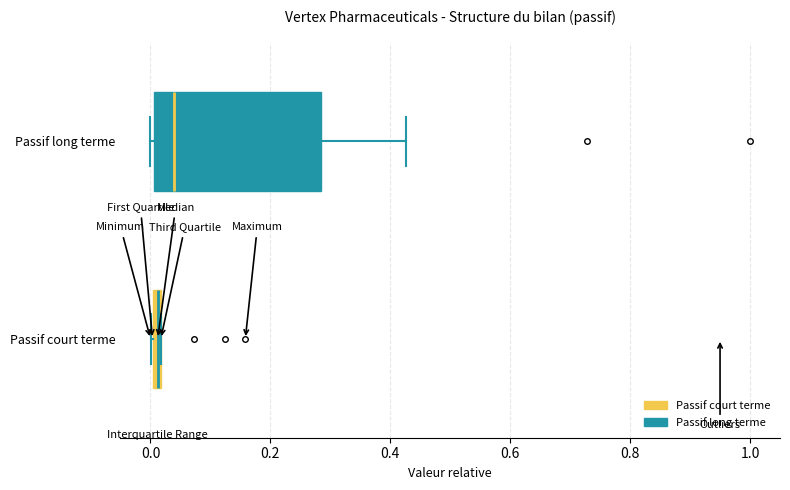

Which box has the furthest to the left median line?

Passif court terme